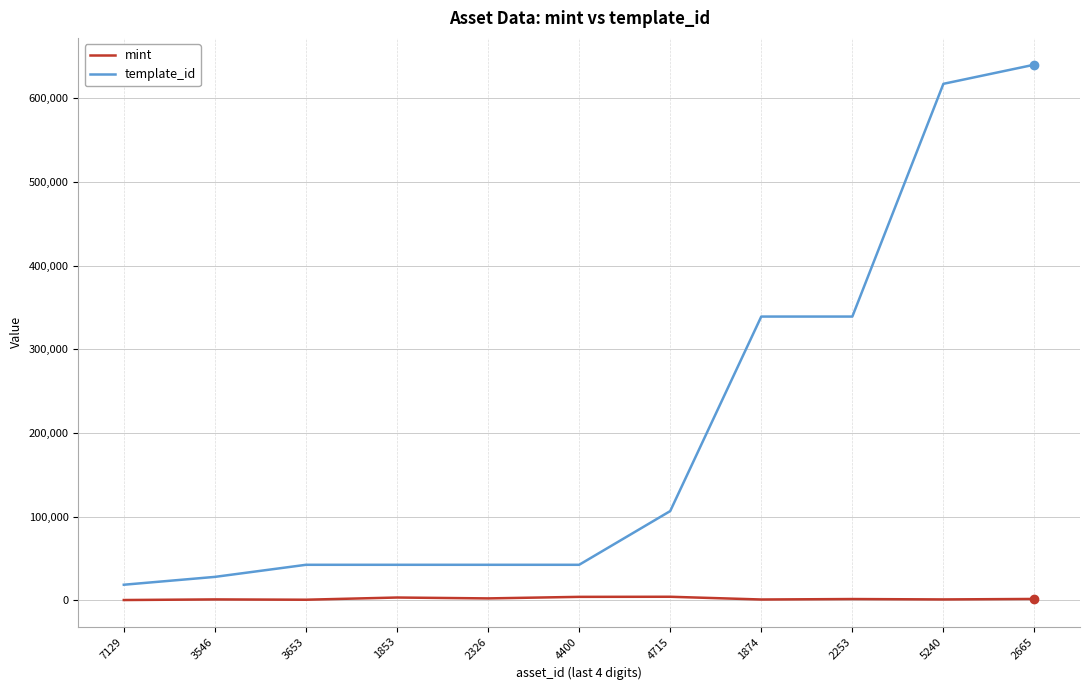

Does the chart display data point markers on the line(s)?

No